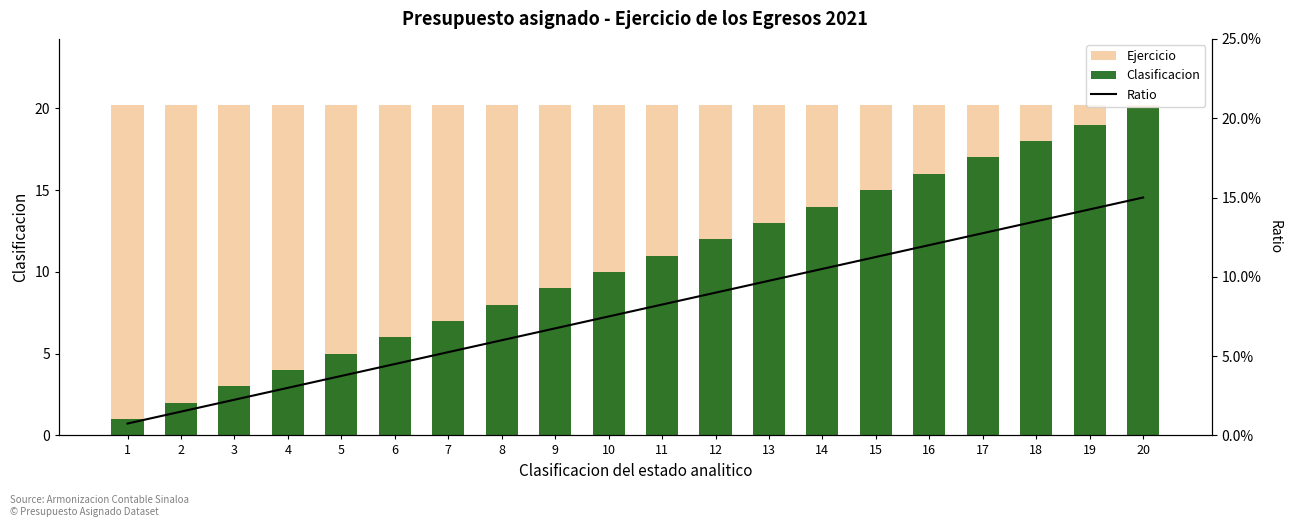

Is the value of Ejercicio at 15 greater than the value of Ratio at 16?

Yes